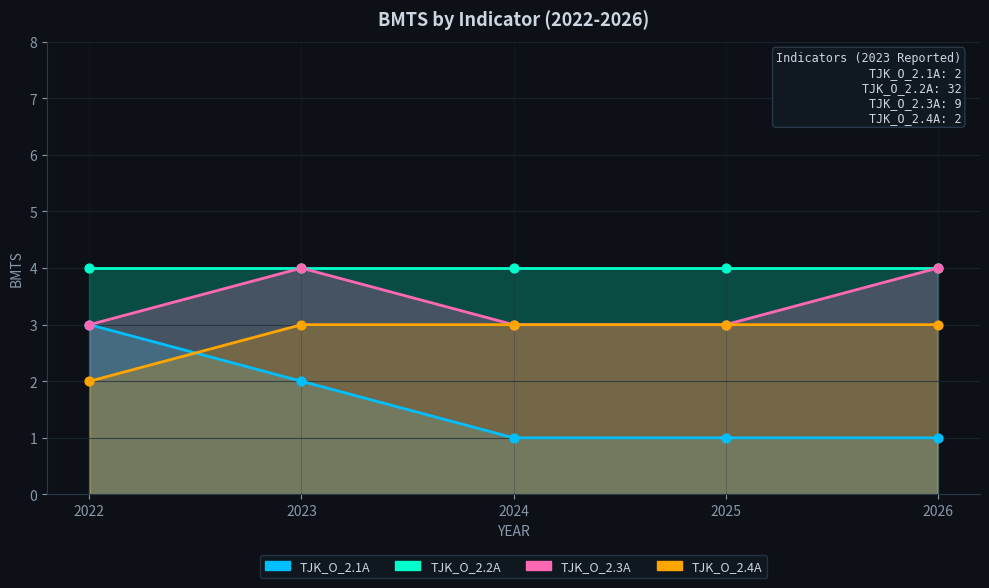

Which series contains the highest Y value?

TJK_O_2.3A